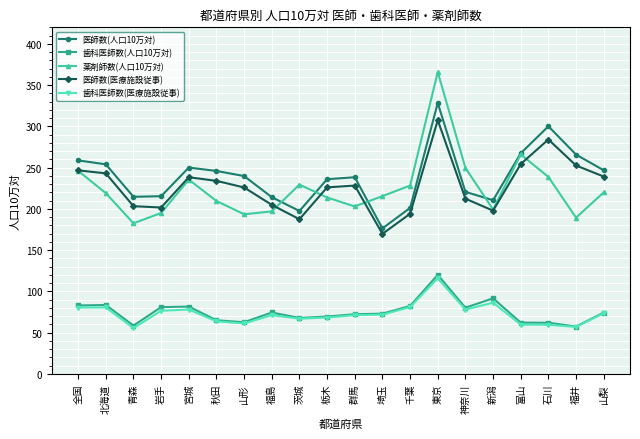

True or false: 歯科医師数(医療施設従事) has a value of 129.8 at 全国.

False